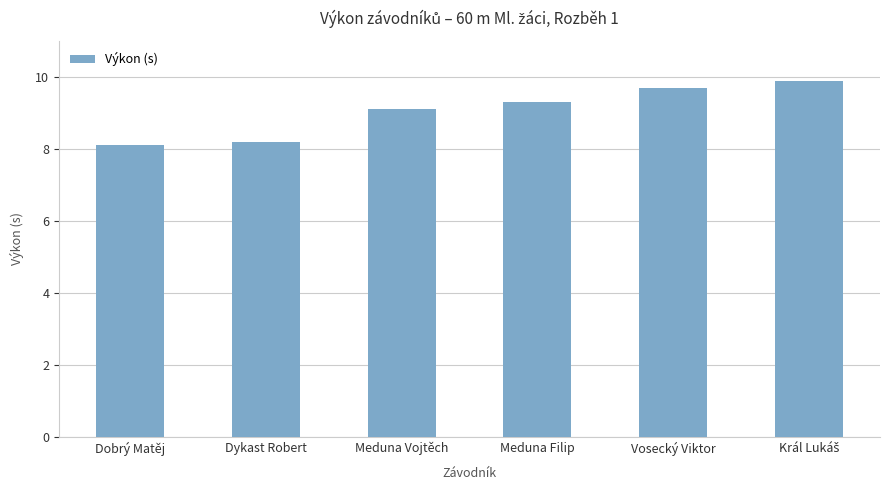

Which label corresponds to the smallest value in the chart?

Dobrý Matěj